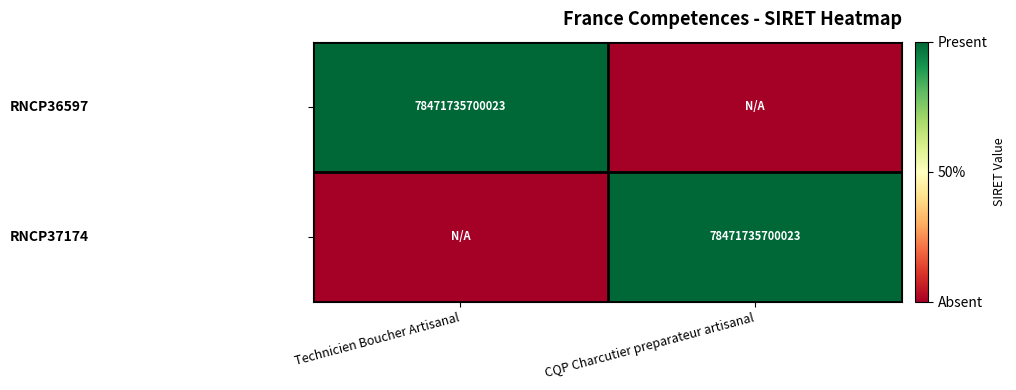

What is the total value across all series at CQP Charcutier preparateur artisanal?

1